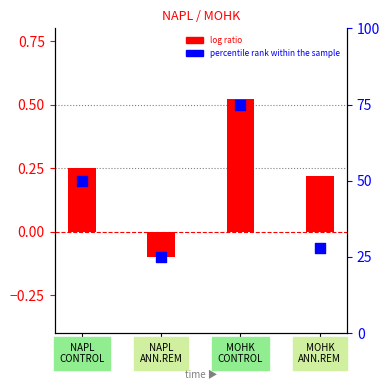

At how many categories does at least one series exceed 5?

4